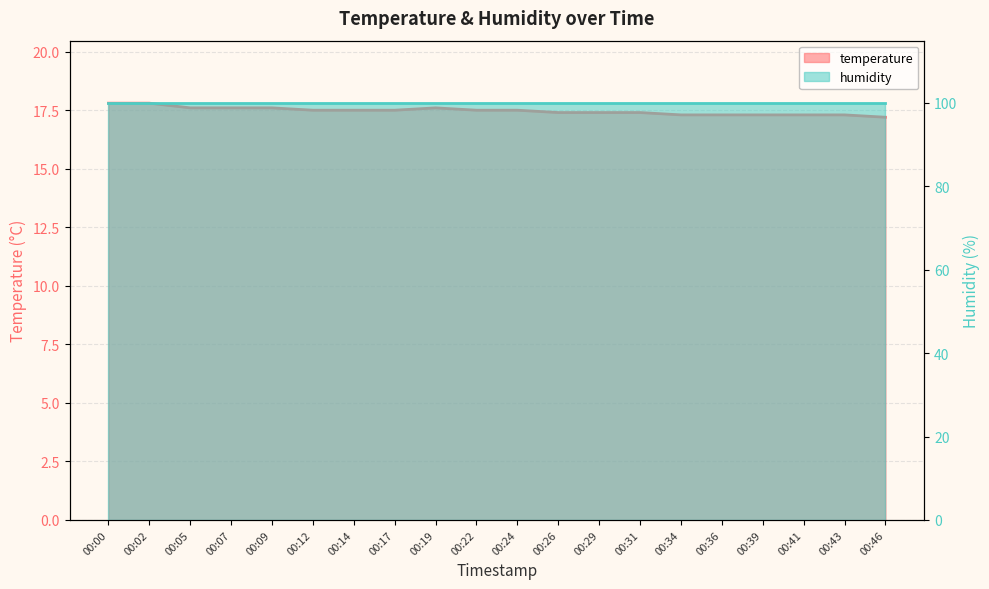

What is the ratio of the value at 00:14 to the value at 00:46?

1.0